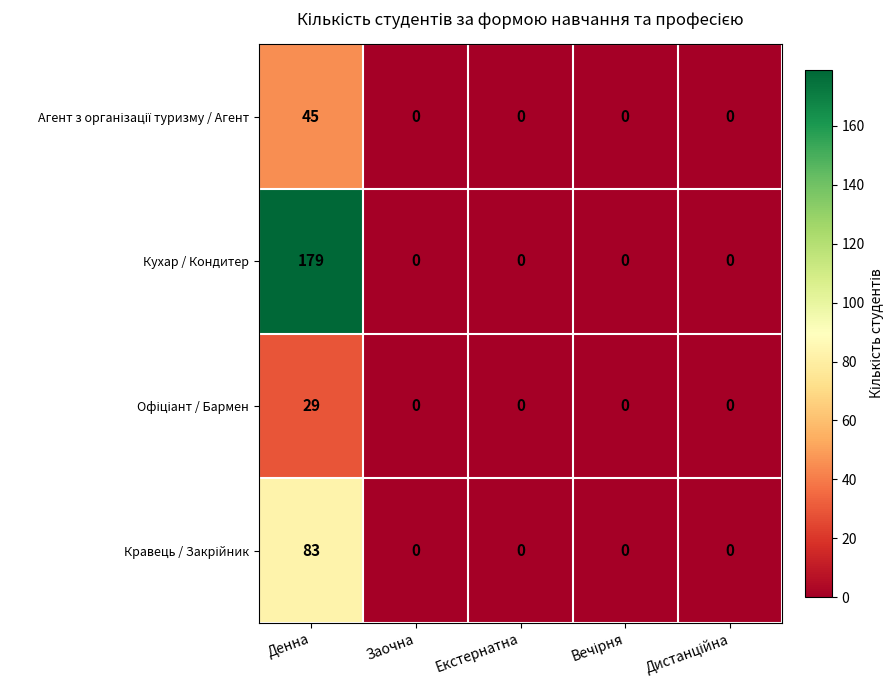

True or false: Кухар / Кондитер has a value of 0 at Екстернатна.

True